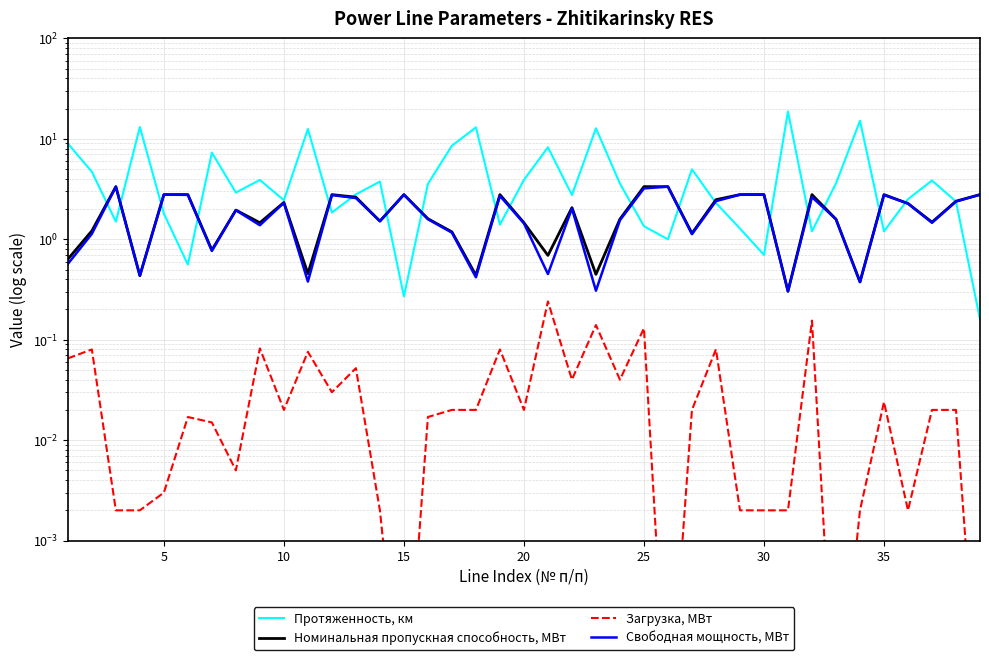

How many values in the Протяженность, км series are below 2?

13